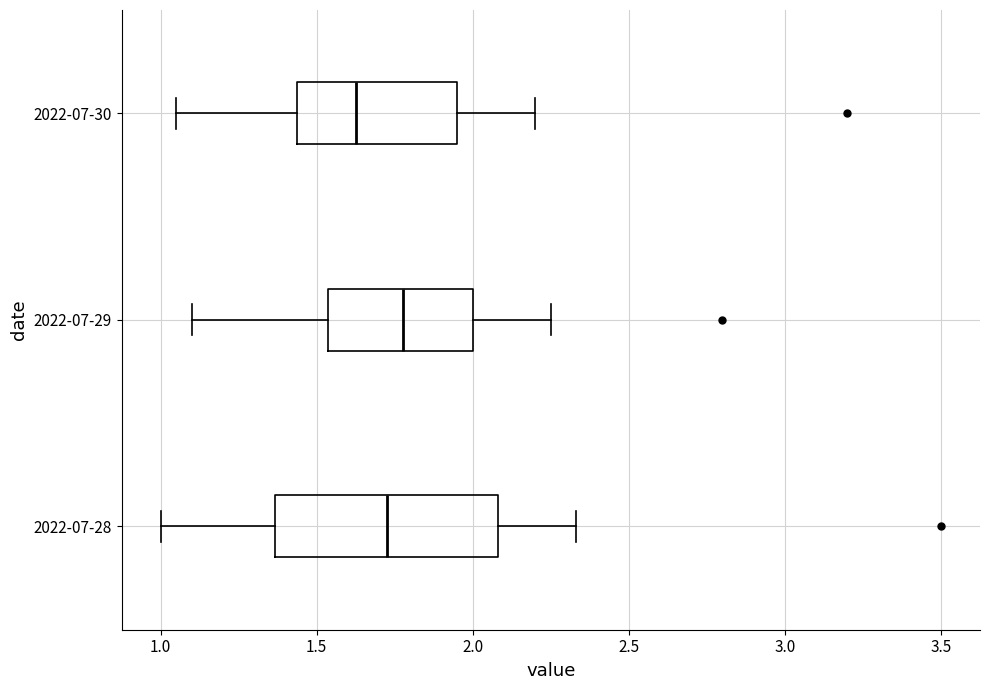

Reading bottom to top, read every box against the x-axis: the position of its median line, the range the box covers, and the ends of its whiskers. The values are not printed on the chart, so give them approximately, as read against the axis.

2022-07-28: median 1.75, box 1.35 to 2.10, whiskers 1.00 to 2.35
2022-07-29: median 1.80, box 1.55 to 2.00, whiskers 1.10 to 2.25
2022-07-30: median 1.65, box 1.45 to 1.95, whiskers 1.05 to 2.20